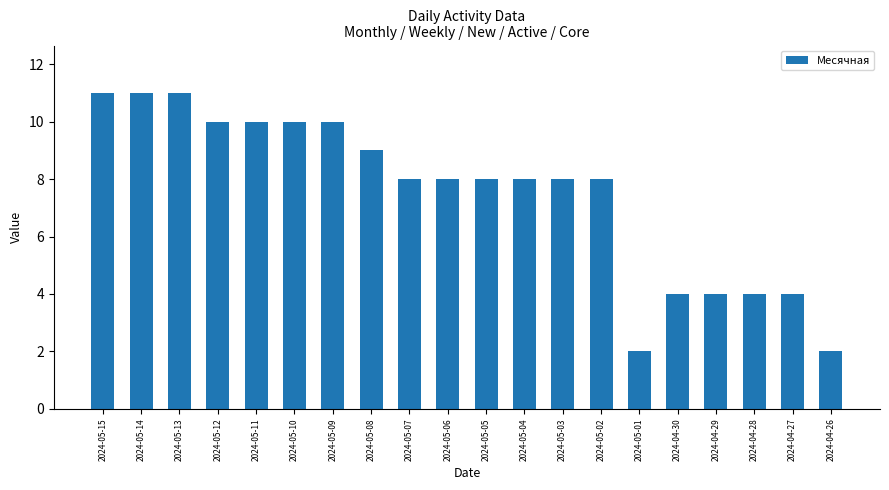

What is the label of the 7th bar from the right?

2024-05-02